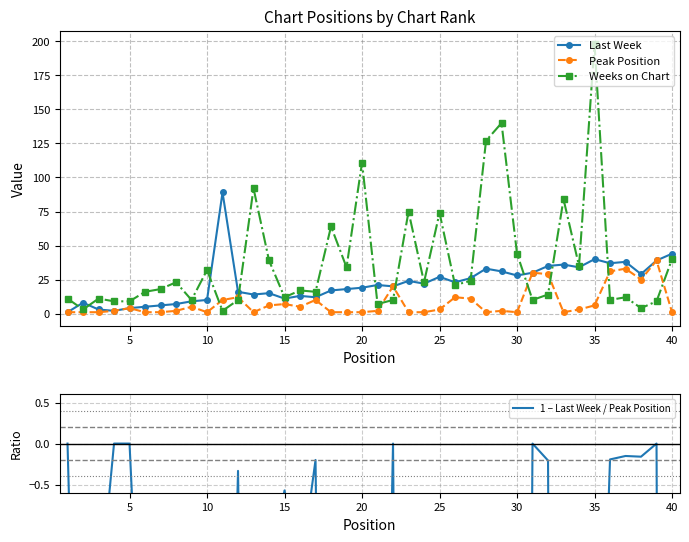

What is the average value of the Last Week series?

22